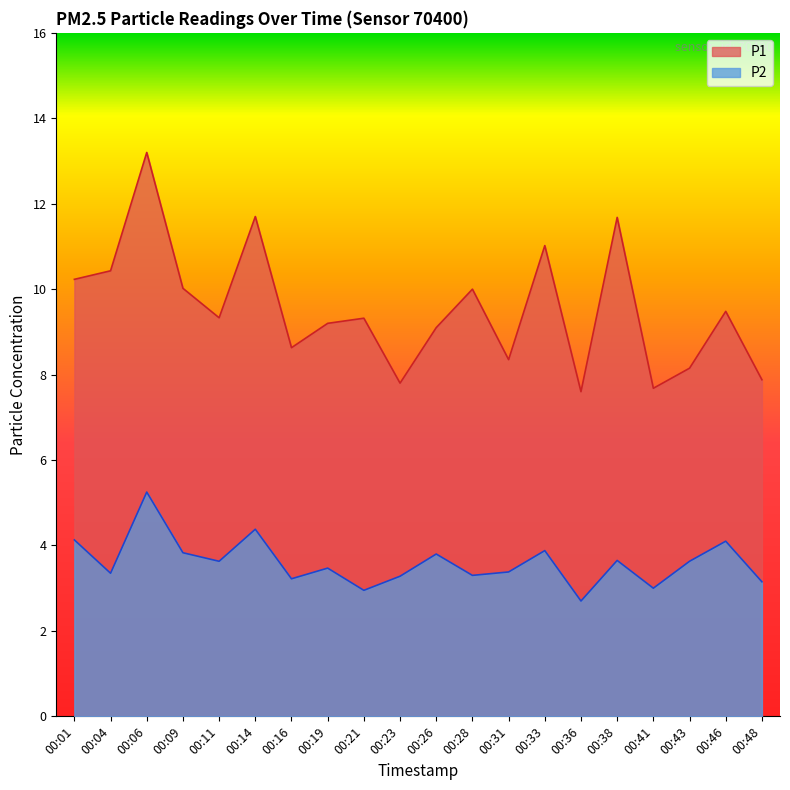

In P2, how many points are higher than both neighbors (excluding endpoints)?

7